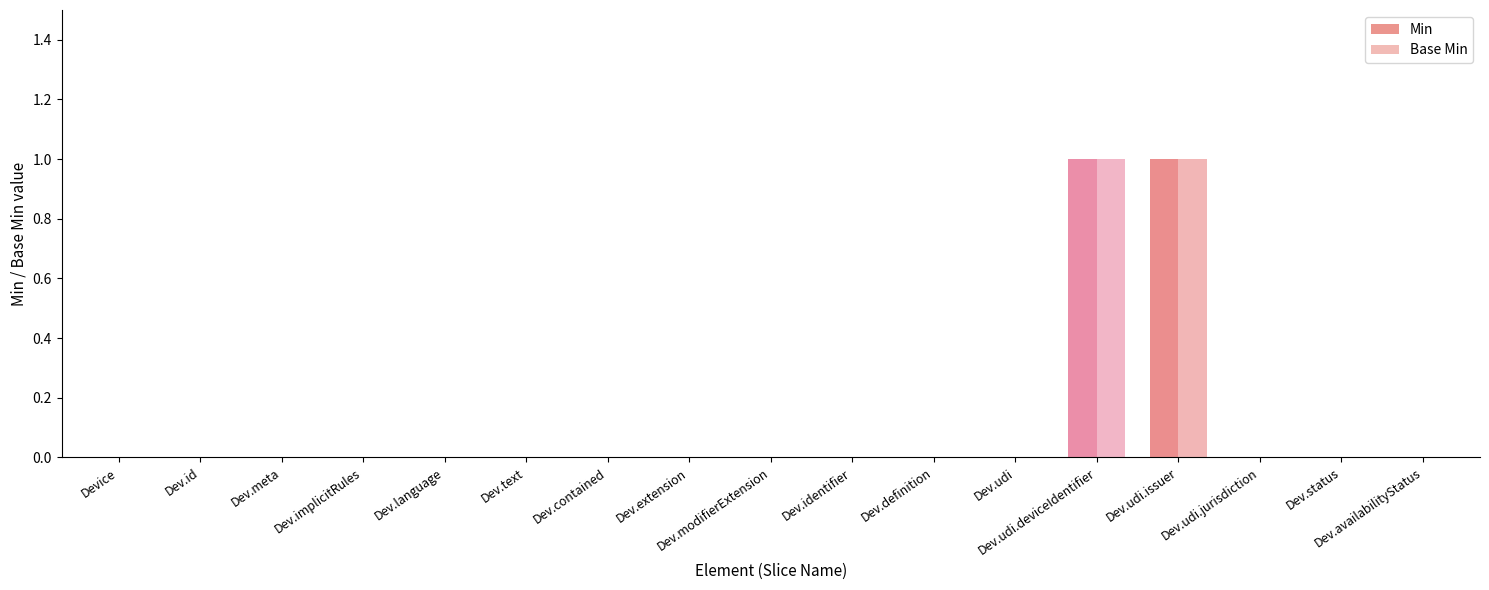

Which category has the highest value across all series?

Dev.udi.deviceIdentifier